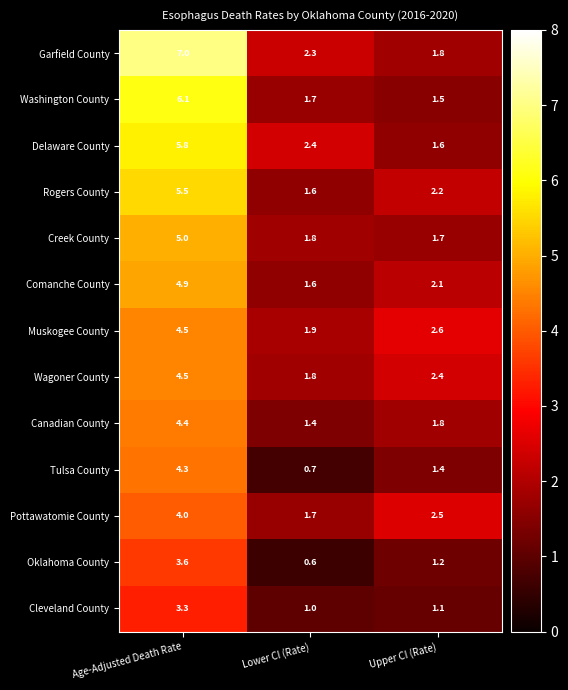

What is the sum of all Oklahoma County values?

5.4